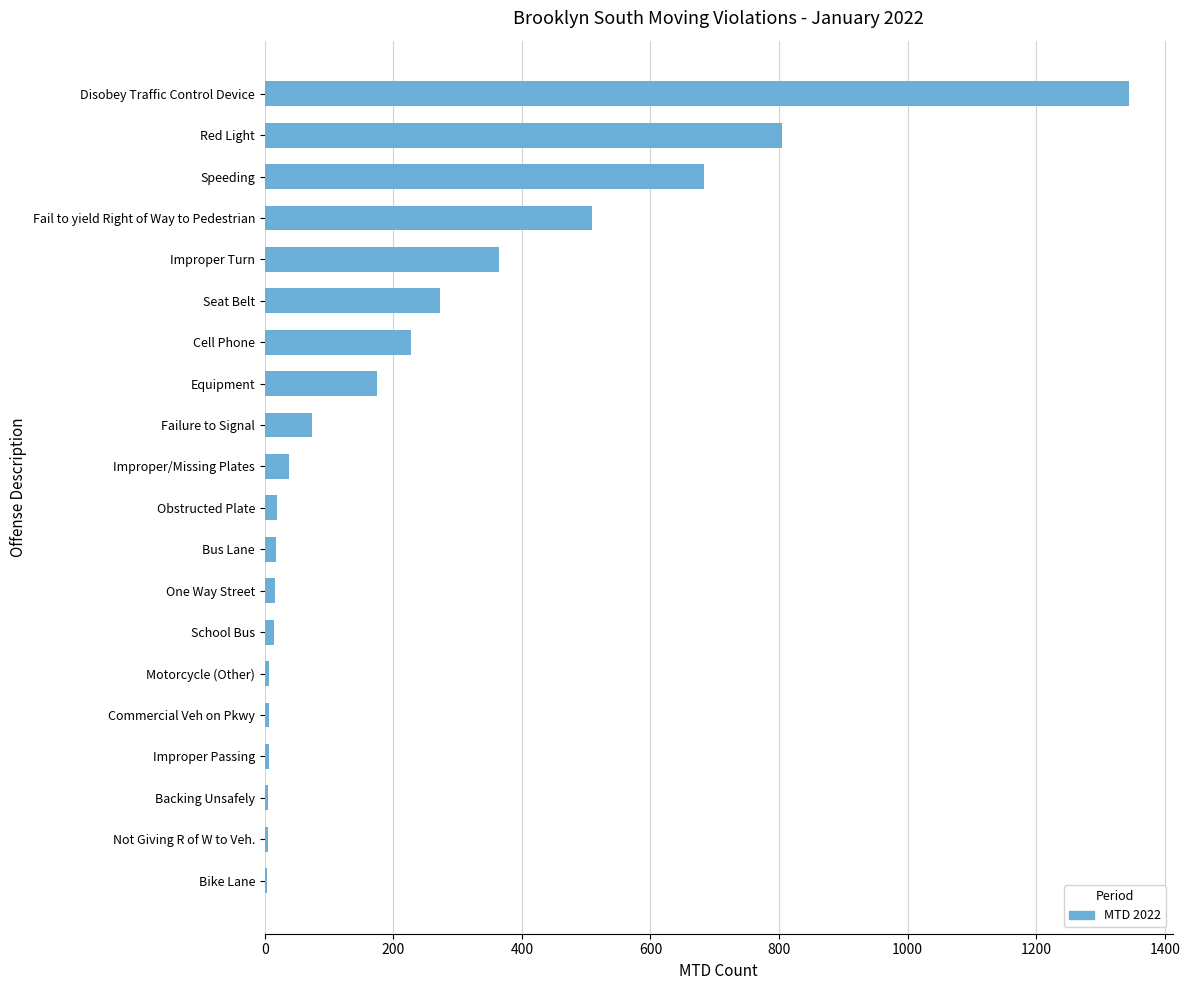

What is the greatest value displayed?

1345